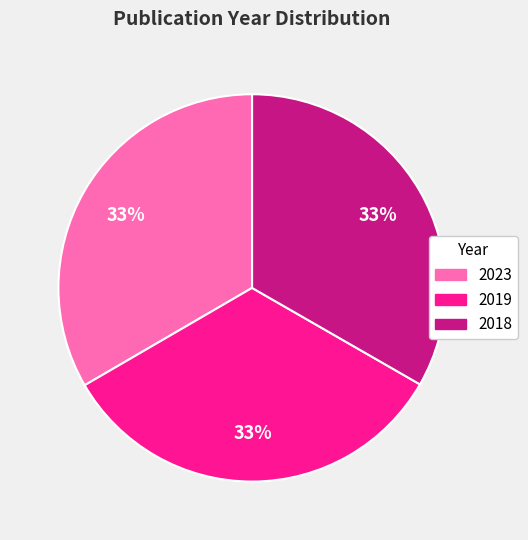

True or false: 2019 accounts for 33% of the total.

True